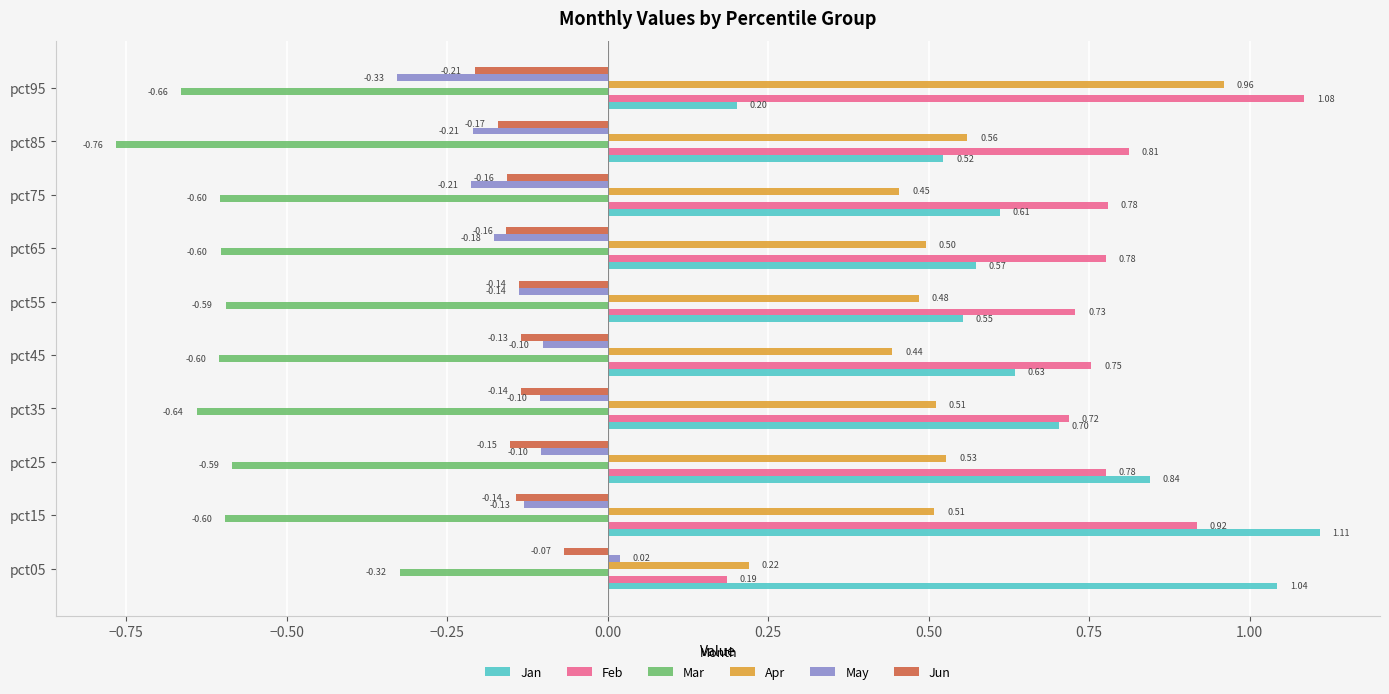

What is the average value of the Apr series?

0.5